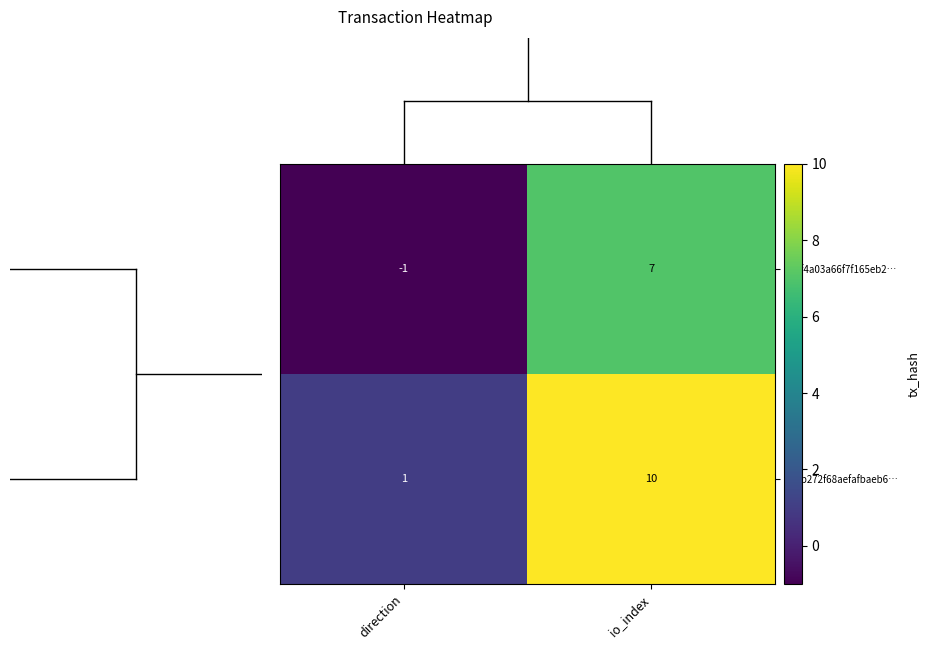

At which category does the chart reach its minimum across all series?

direction